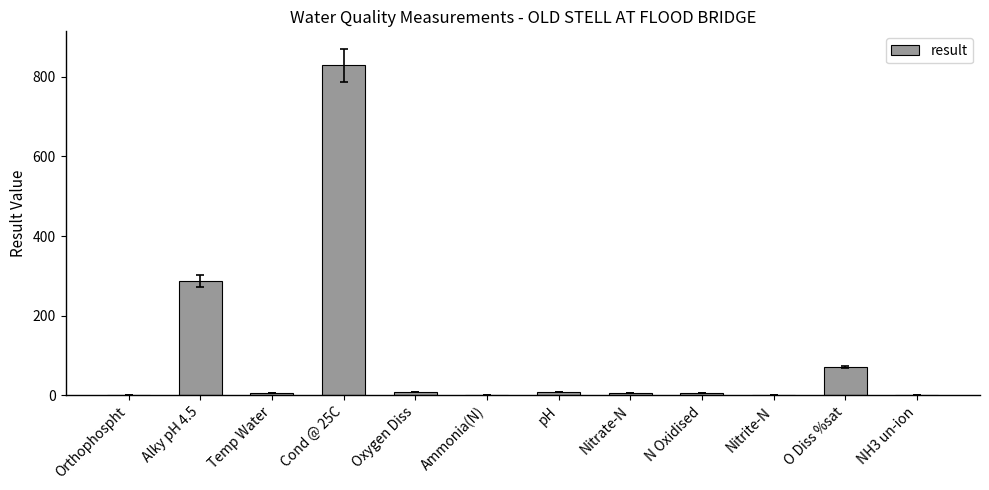

What is the greatest value displayed?

829.0